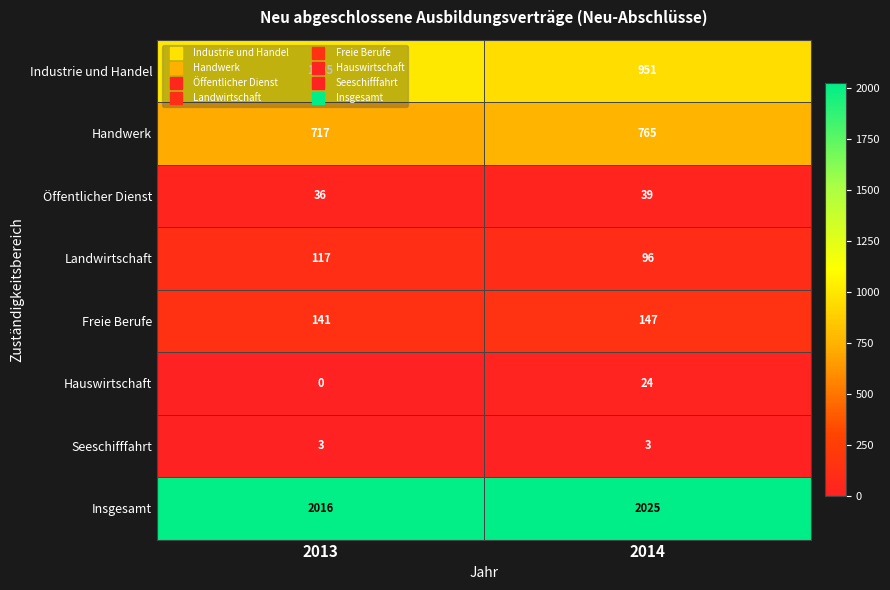

Which series has the largest total across all categories?

Insgesamt